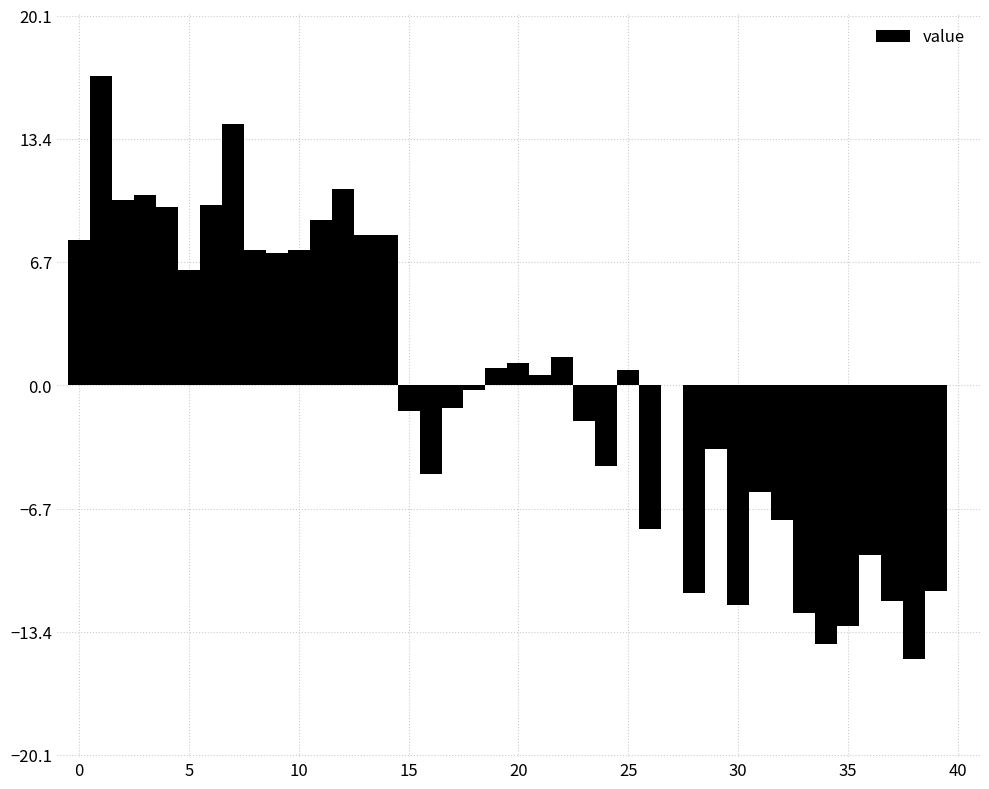

Around what value on the x-axis is the tallest bar? Give the approximate position of its centre, as read against the axis.

1.0